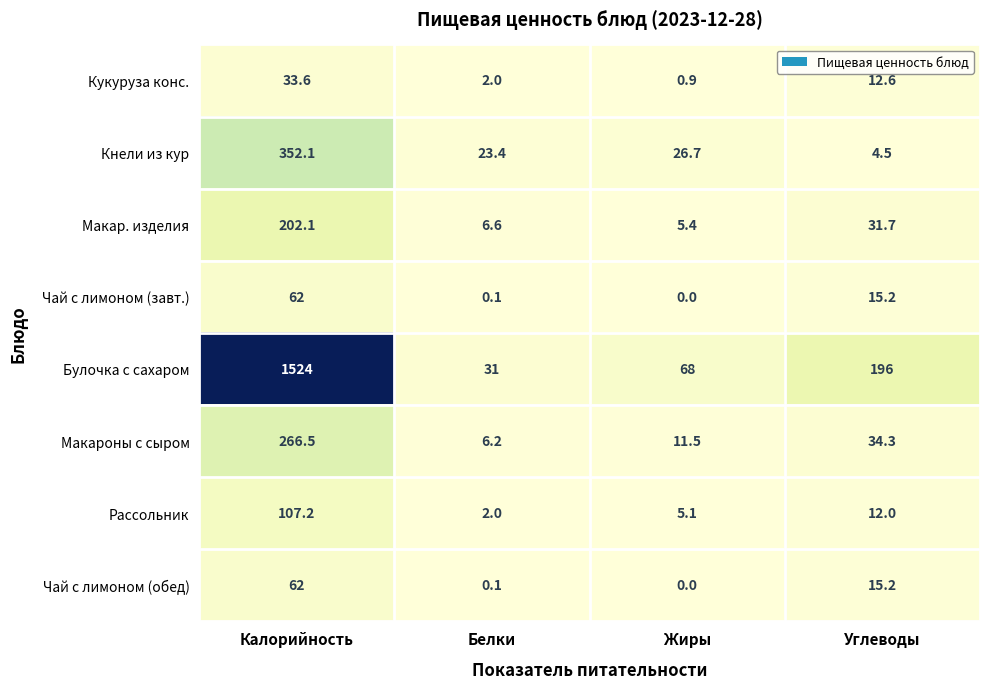

How many values in the Булочка с сахаром series are below 196?

2